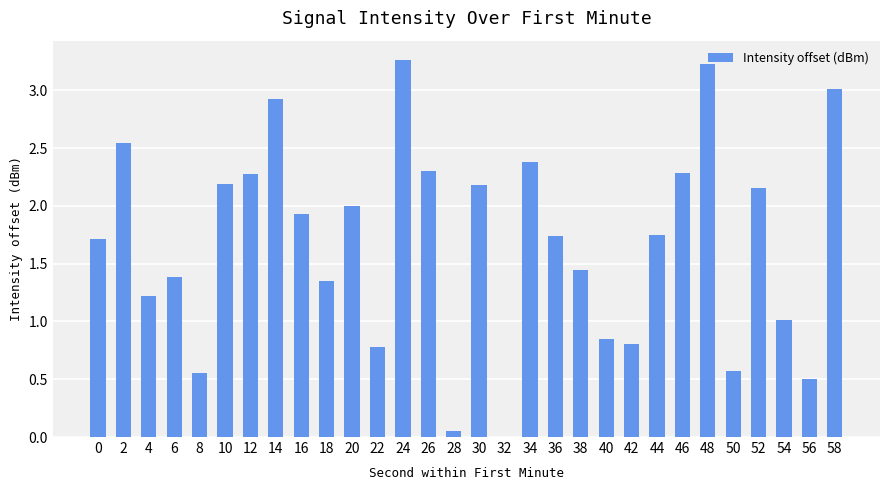

True or false: the data shows 1.4 at 38.

True